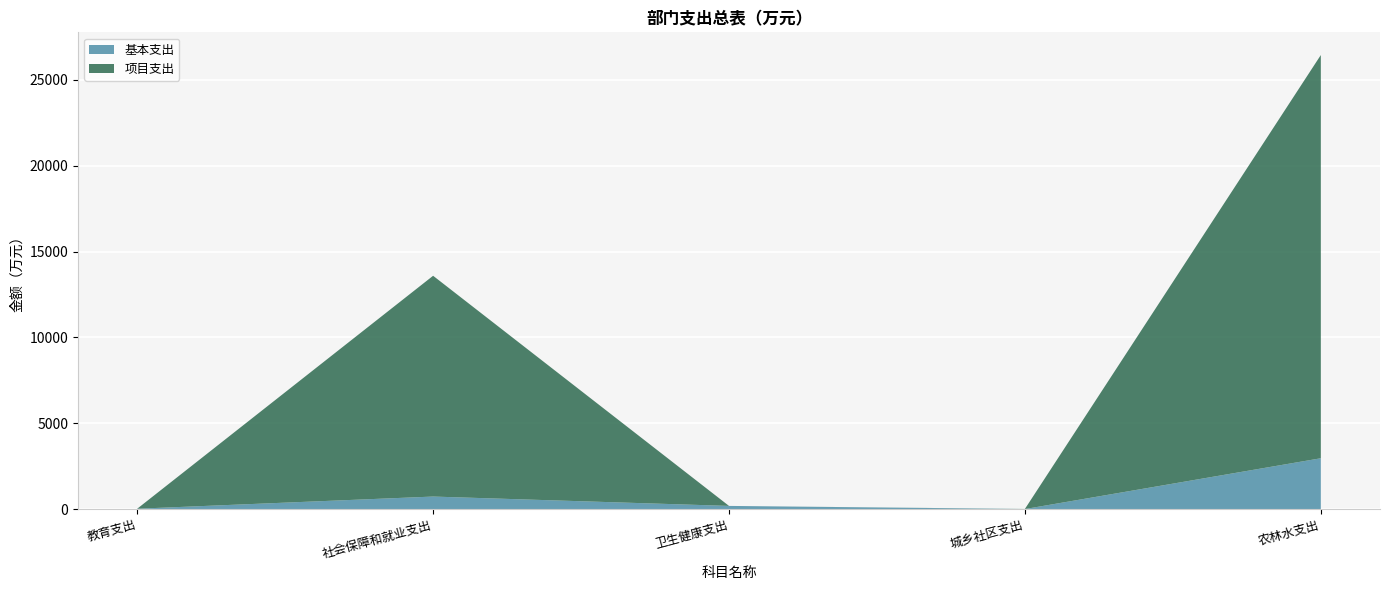

At which category is the sum across all series the highest?

农林水支出